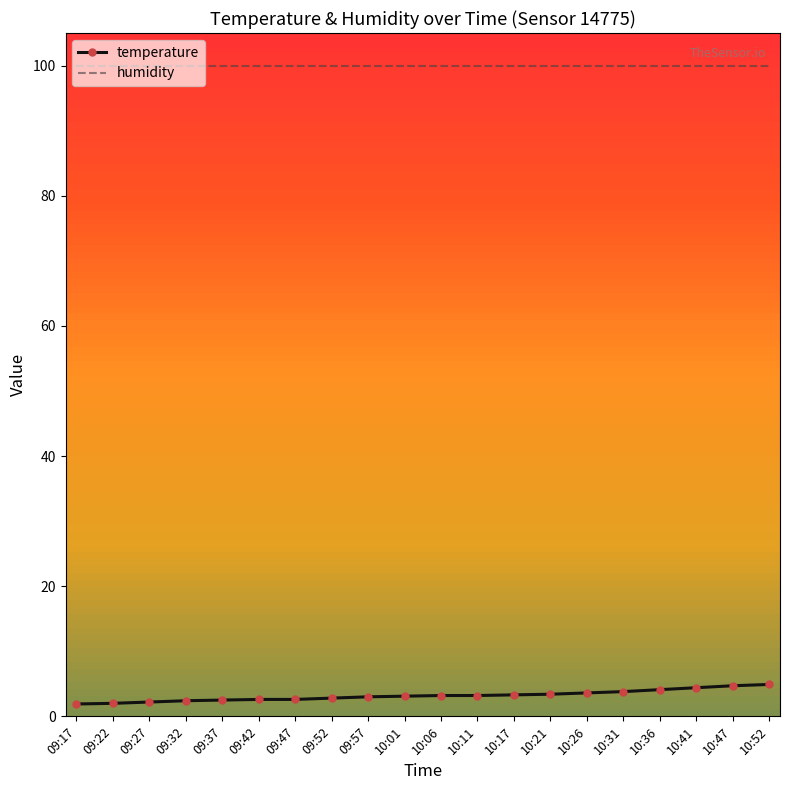

What position from the right is 10:21?

7